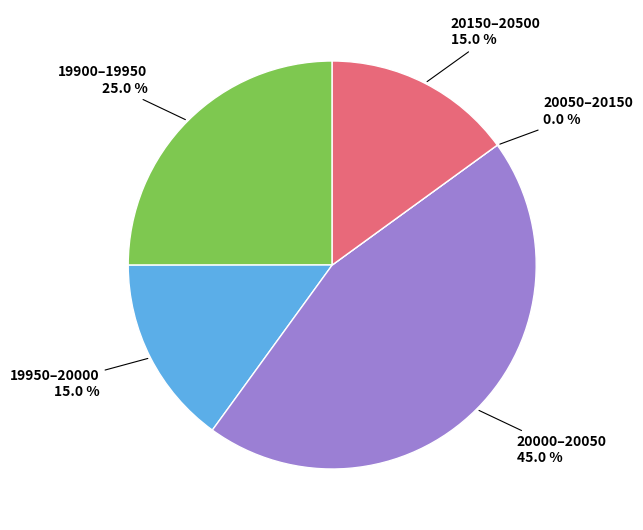

The 28 slice represents 9% of the pie. True or false?

False